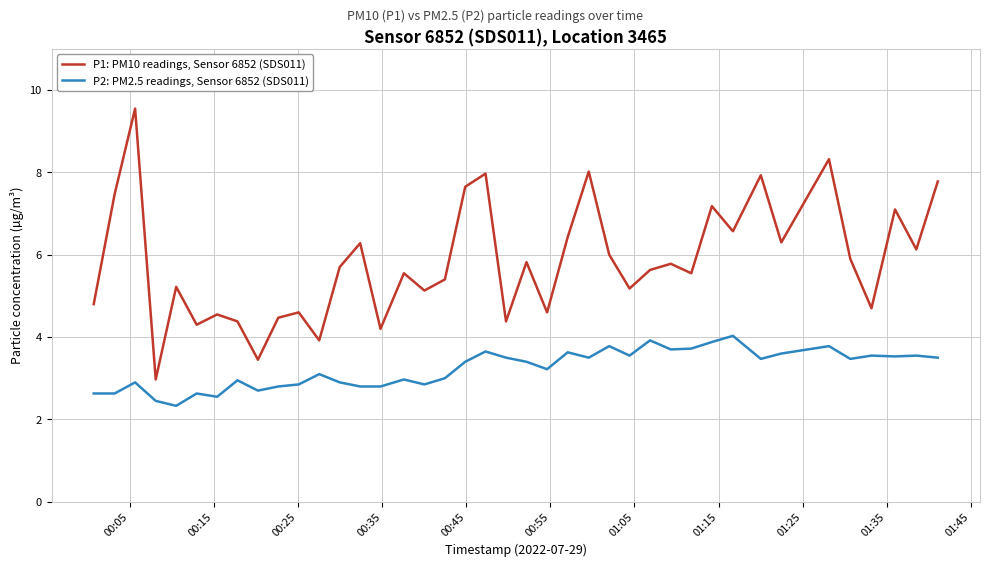

What is the sum of all P1: PM10 readings, Sensor 6852 (SDS011) values?

232.9